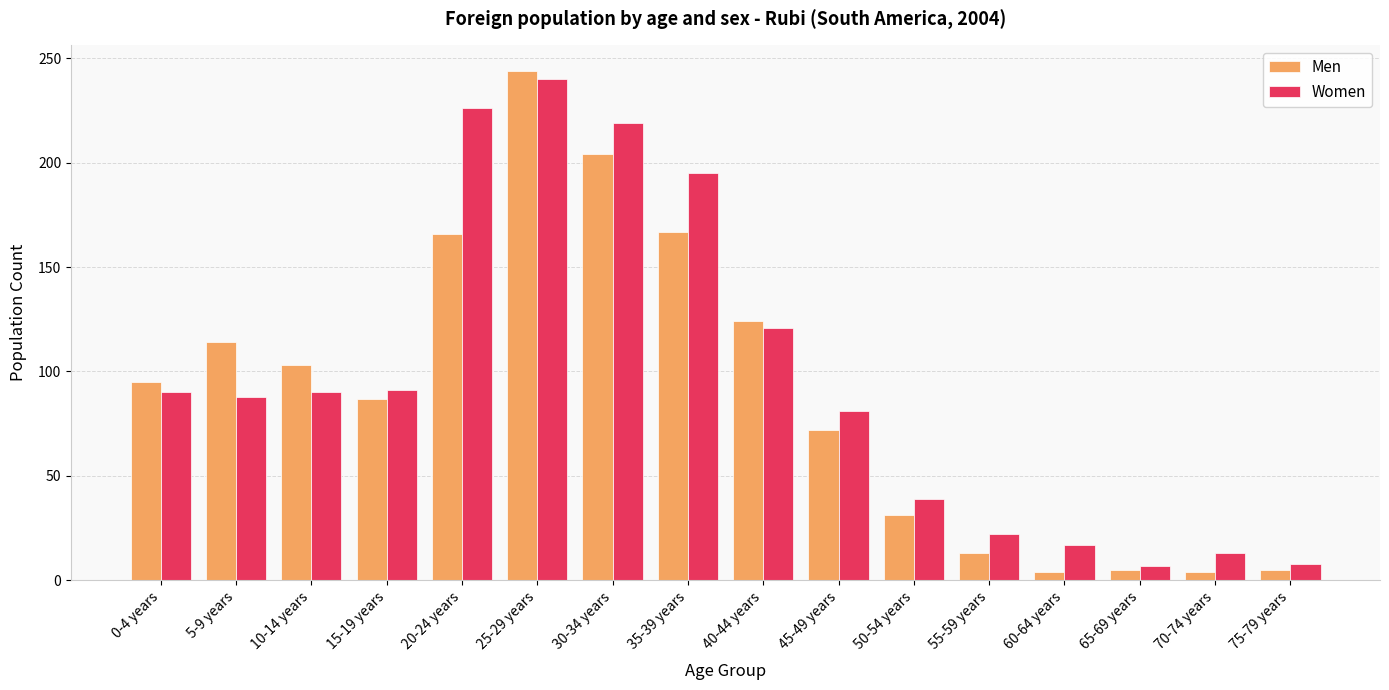

Rank the series at 30-34 years from lowest to highest value.

Men, Women